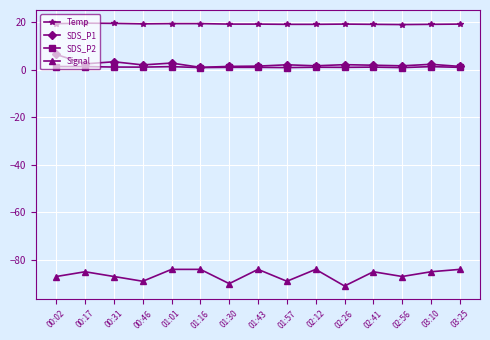

The Signal series shows -84.0 at 02:12. True or false?

True